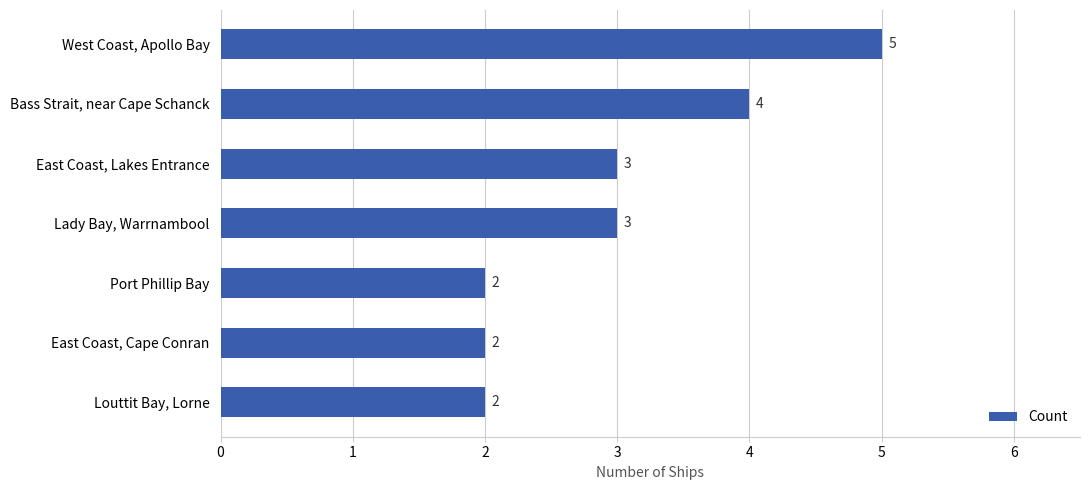

Reading top to bottom, what are all the values shown in this chart?

5	4	3	3	2	2	2